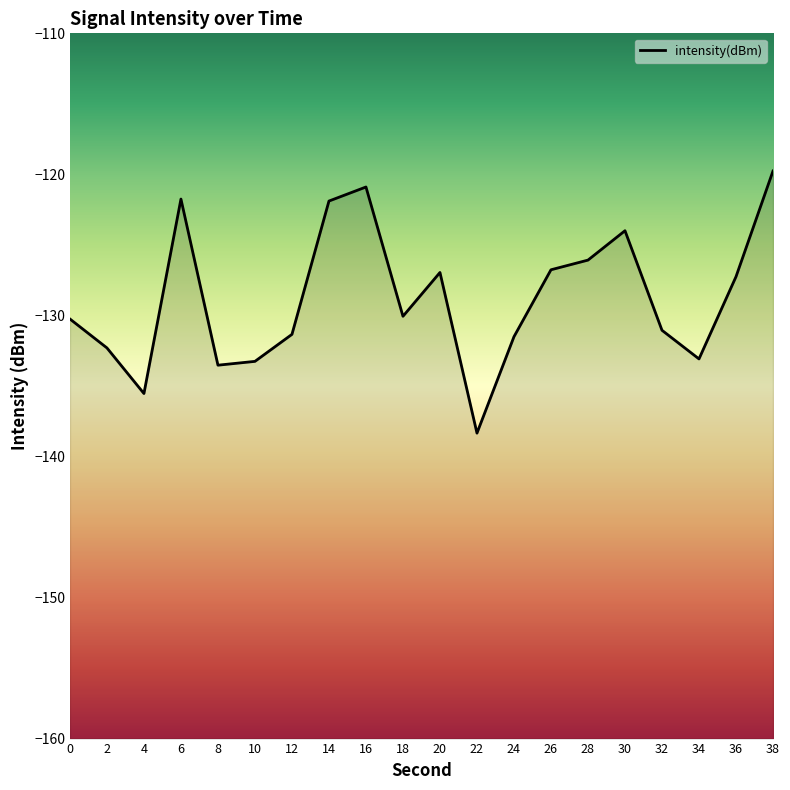

Reading left to right, extract all data points from this chart.

-130.3	-132.3	-135.5	-121.7	-133.5	-133.3	-131.3	-121.9	-120.9	-130.1	-127.0	-138.3	-131.5	-126.8	-126.1	-124.0	-131.1	-133.1	-127.3	-119.8